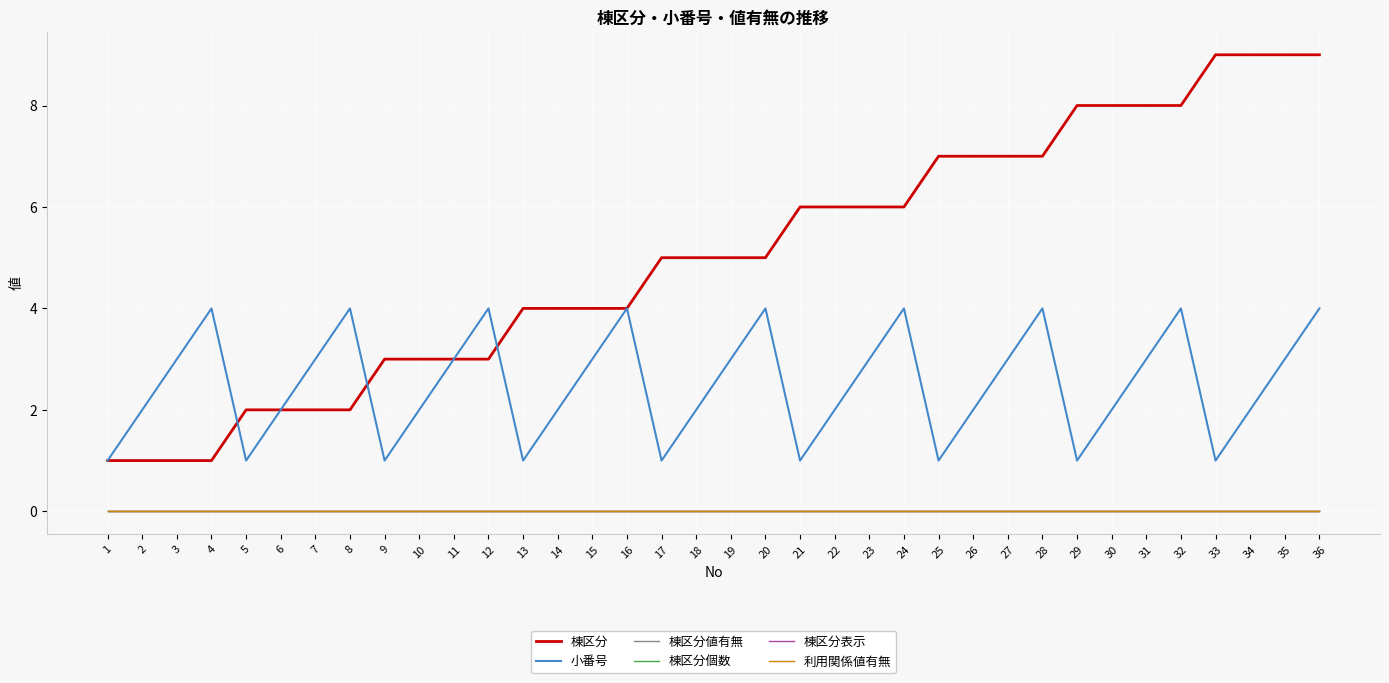

True or false: 小番号 has more than 0 points higher than both neighbors.

True